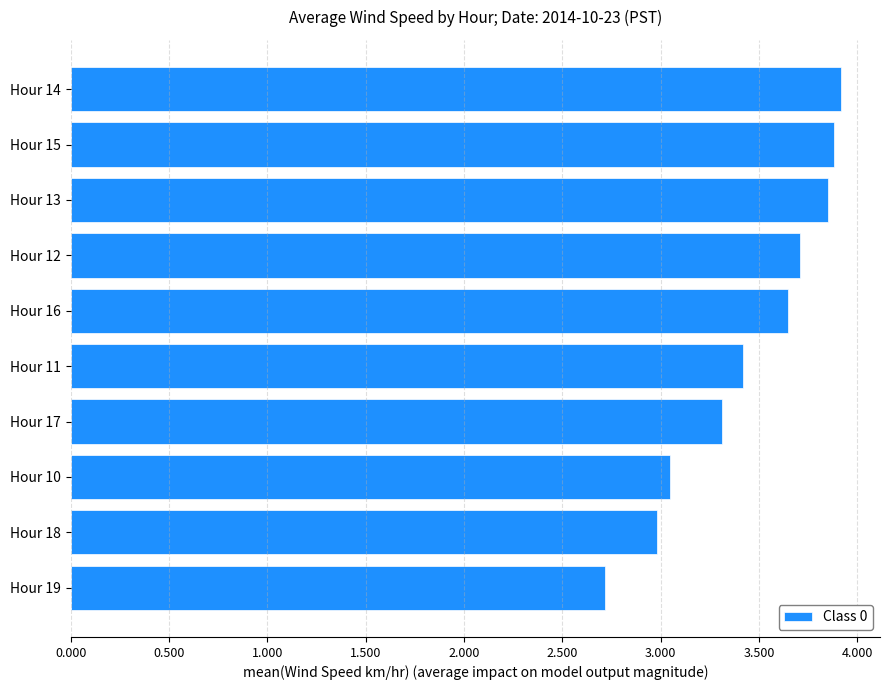

At which category does the chart reach its minimum across all series?

Hour 19